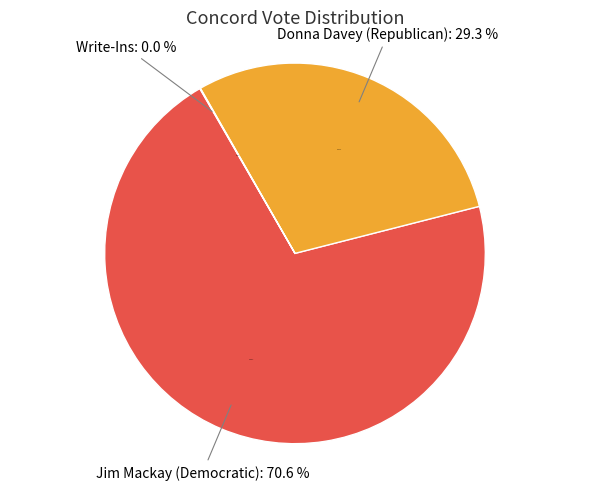

What portion of the pie excludes Donna Davey (Republican)?

70.7%